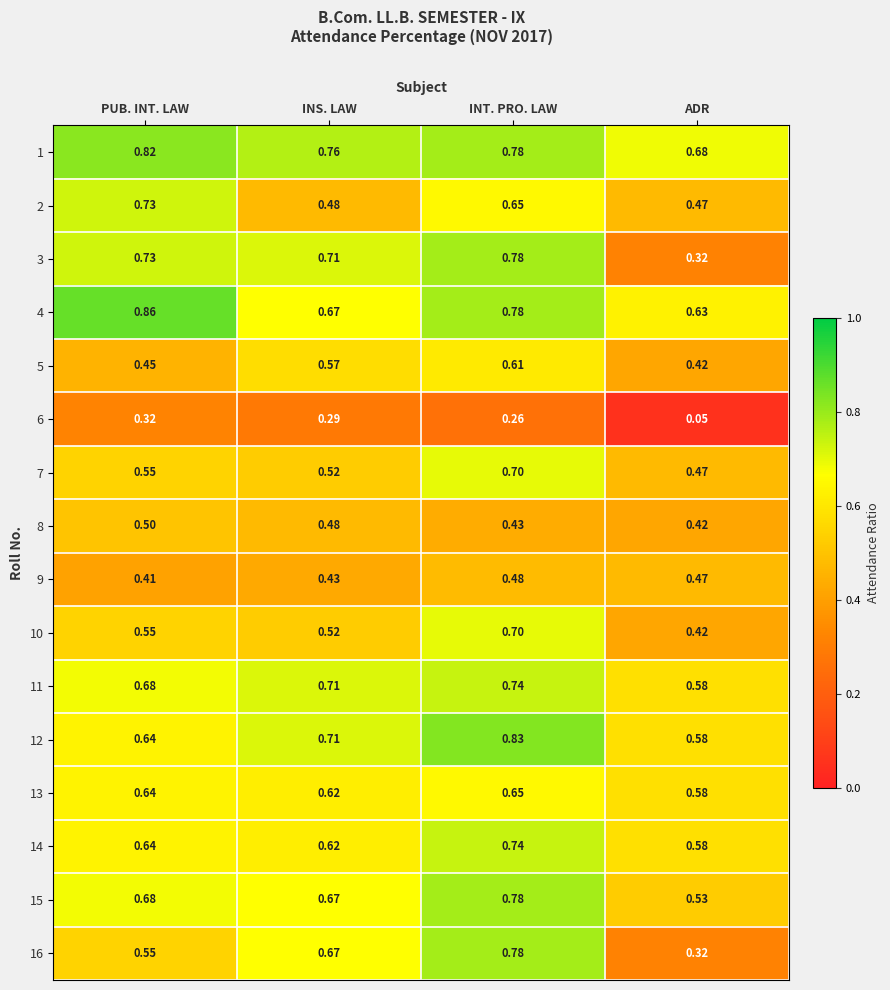

At which label is 14 closest to 0?

ADR